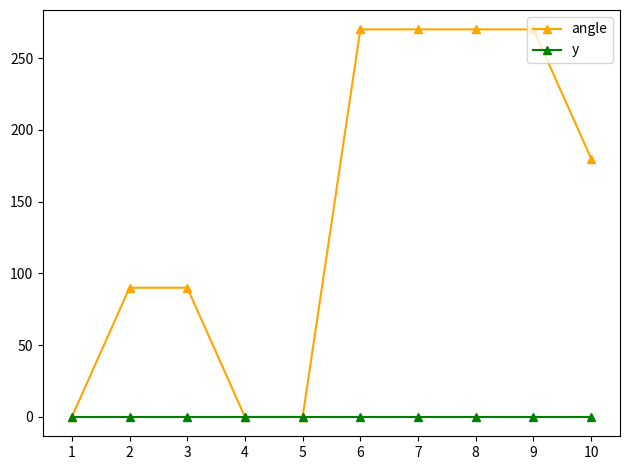

How many lines are shown in the chart?

2